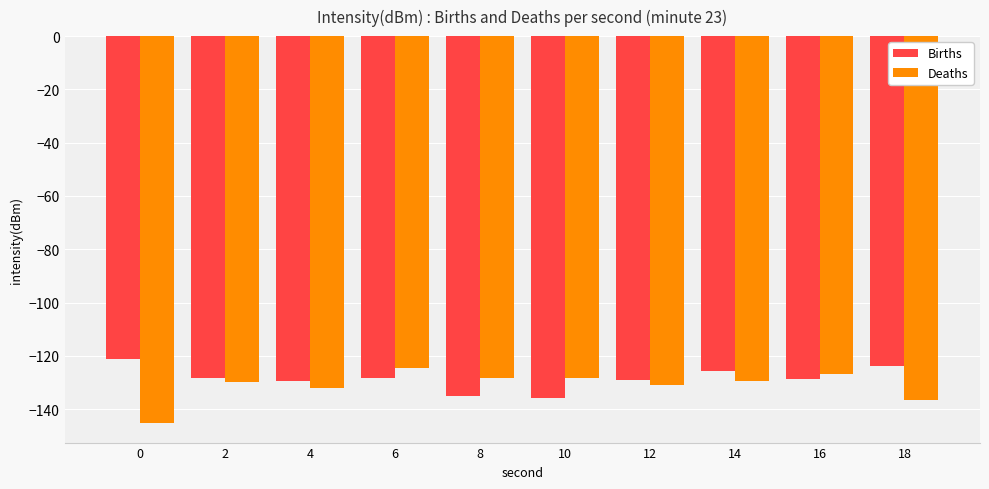

Rank the series at 2 from lowest to highest value.

Deaths, Births